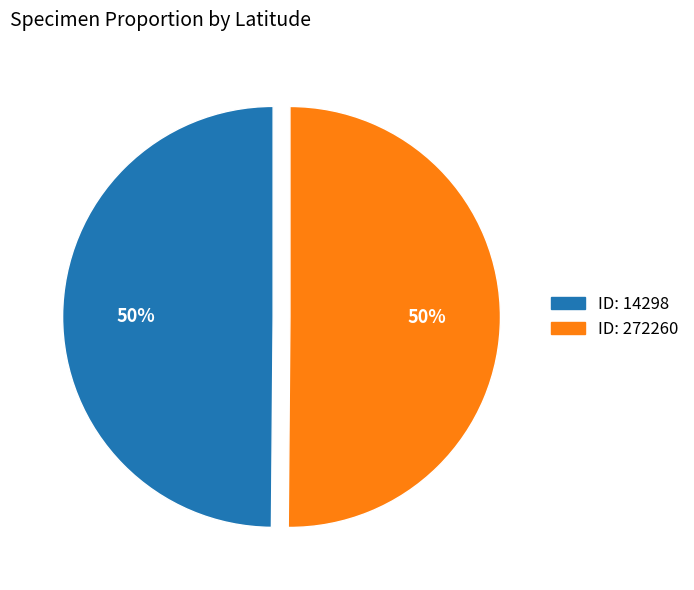

To the nearest percent, what percentage of the pie is ID: 14298?

50%